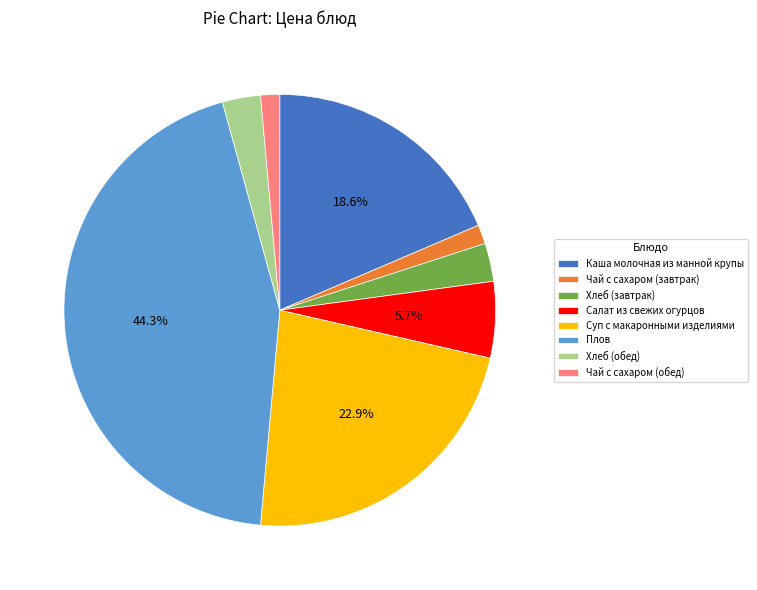

Count the number of slices in the pie.

8